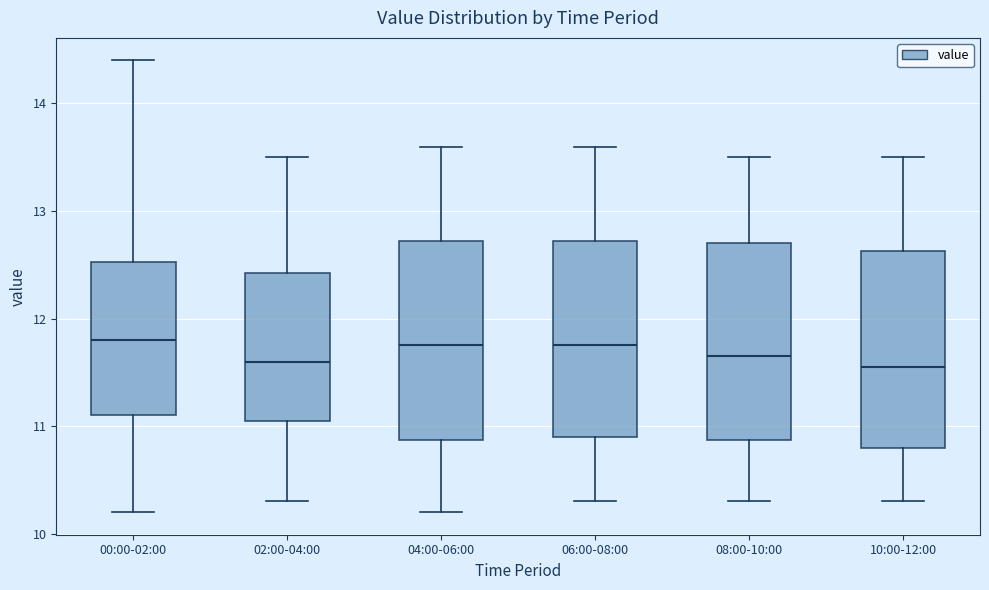

Reading left to right, read every box against the y-axis: the position of its median line, the range the box covers, and the ends of its whiskers. The values are not printed on the chart, so give them approximately, as read against the axis.

00:00-02:00: median 11.8, box 11.1 to 12.5, whiskers 10.2 to 14.4
02:00-04:00: median 11.6, box 11.1 to 12.4, whiskers 10.3 to 13.5
04:00-06:00: median 11.8, box 10.9 to 12.7, whiskers 10.2 to 13.6
06:00-08:00: median 11.8, box 10.9 to 12.7, whiskers 10.3 to 13.6
08:00-10:00: median 11.7, box 10.9 to 12.7, whiskers 10.3 to 13.5
10:00-12:00: median 11.6, box 10.8 to 12.6, whiskers 10.3 to 13.5